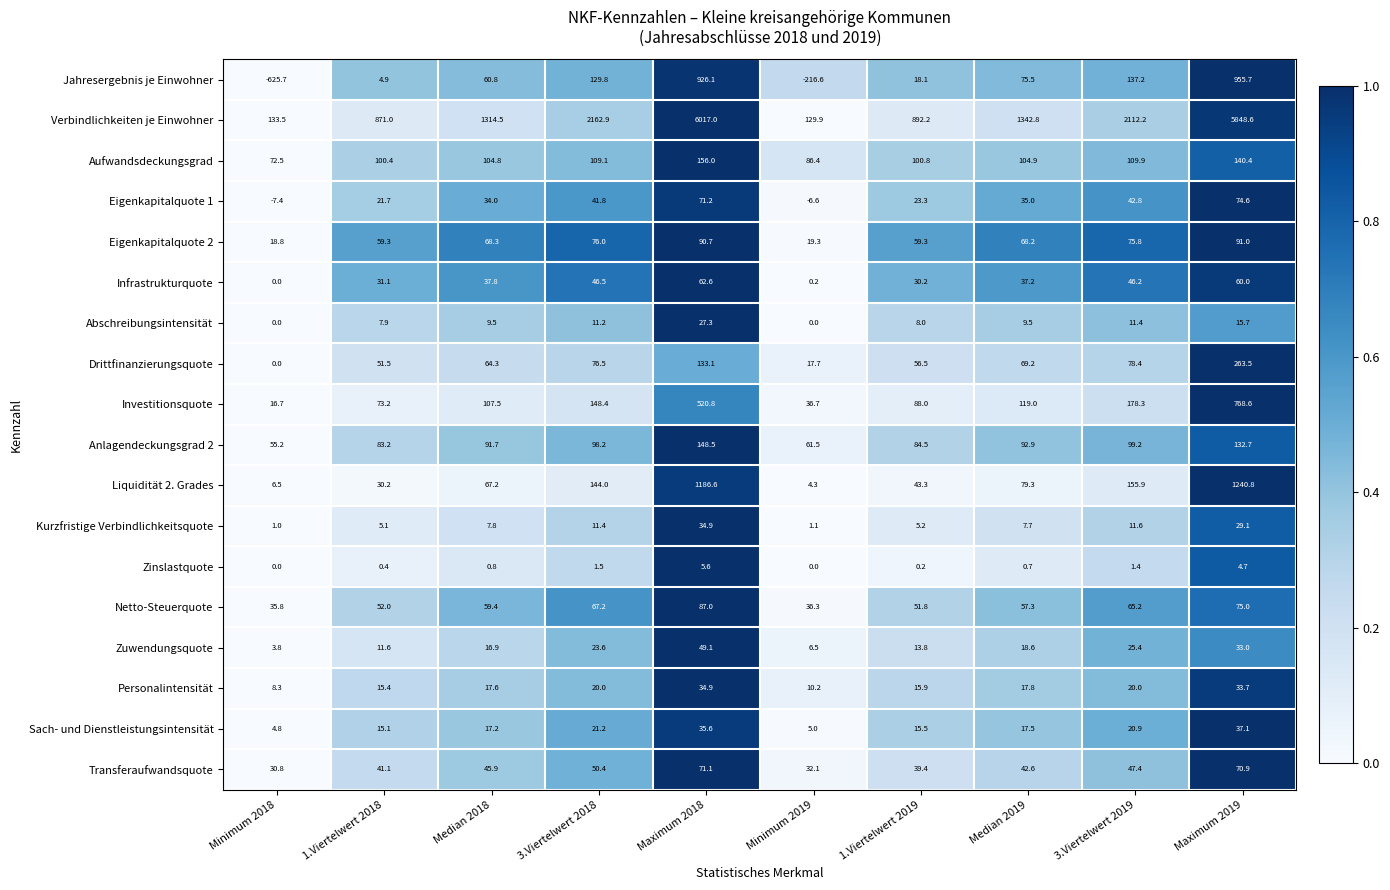

The value of Aufwandsdeckungsgrad at Median 2019 is 104.9. True or false?

True